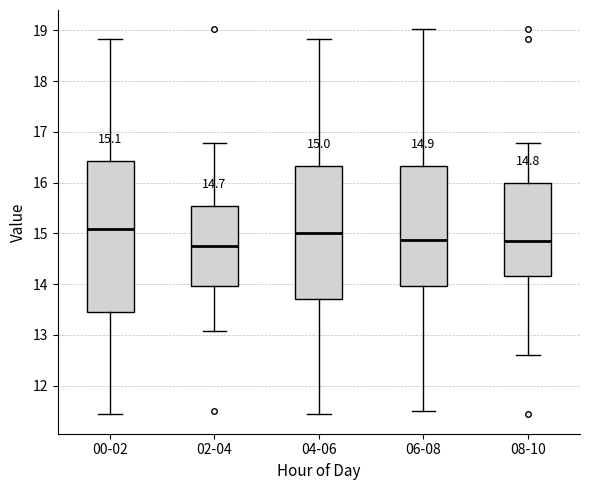

Comparing the boxes themselves (not the whiskers), which one is the tallest?

00-02